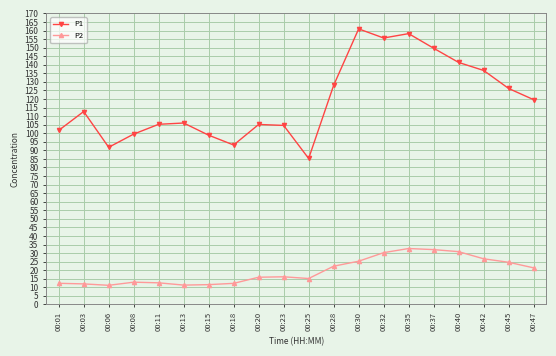

What is the smallest value displayed?

11.2